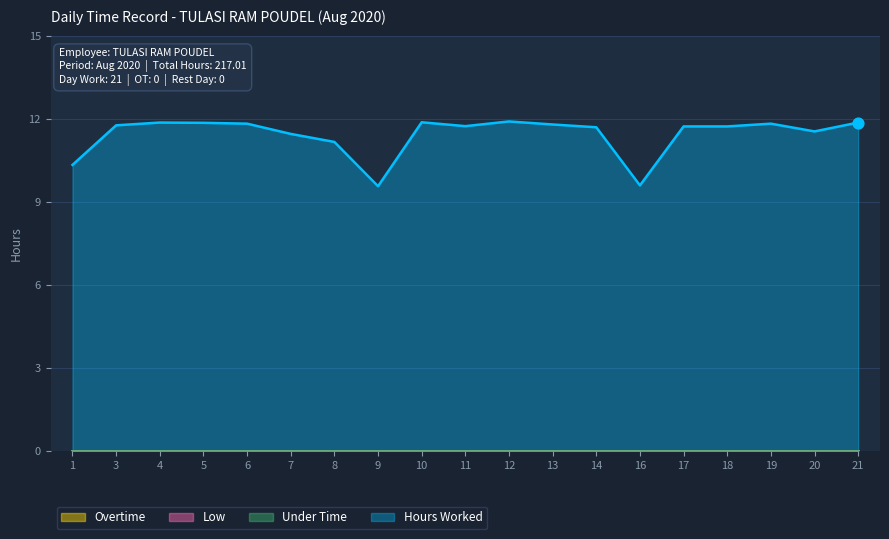

What is the total value across all series at 3?

11.8